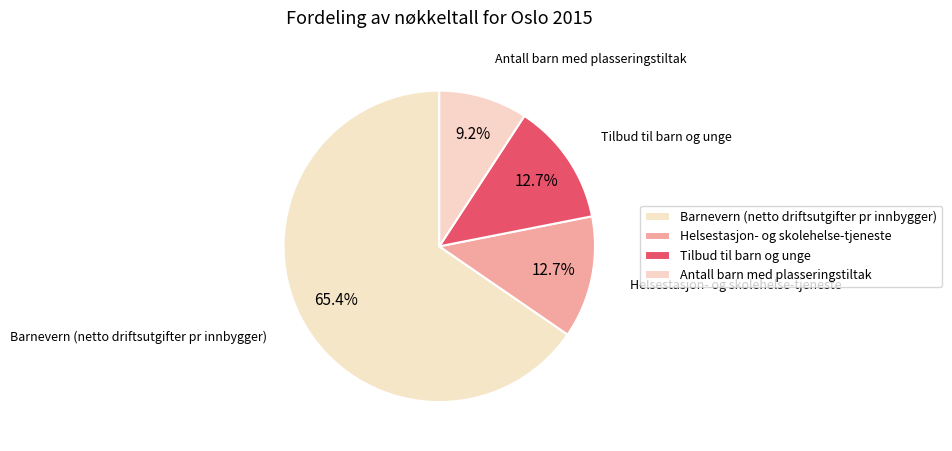

Which category accounts for the majority?

Barnevern (netto driftsutgifter pr innbygger)